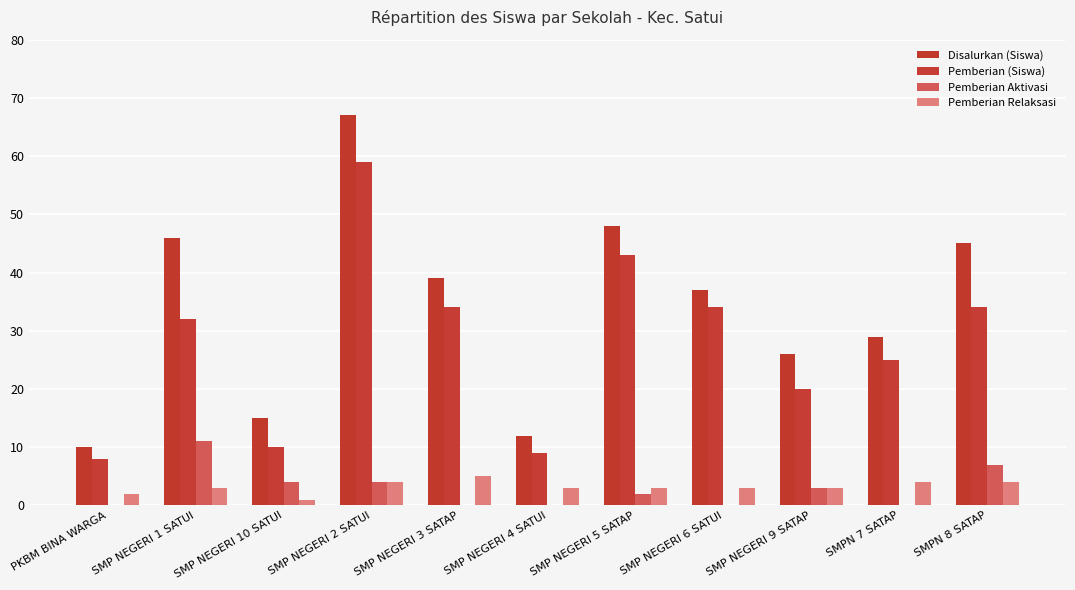

Rank the series by their maximum value, from lowest to highest.

Pemberian Relaksasi, Pemberian Aktivasi, Pemberian (Siswa), Disalurkan (Siswa)